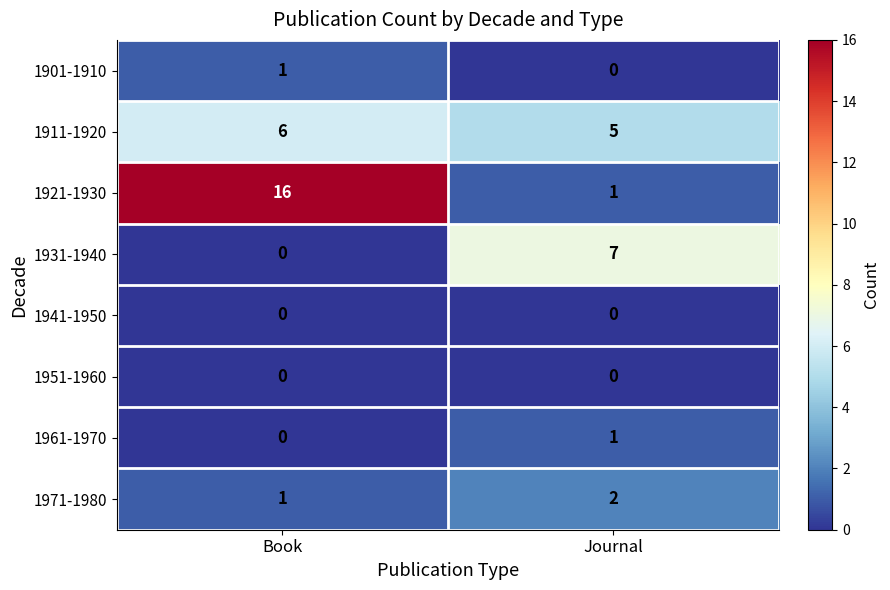

At which label is 1921-1930 closest to 8?

Journal